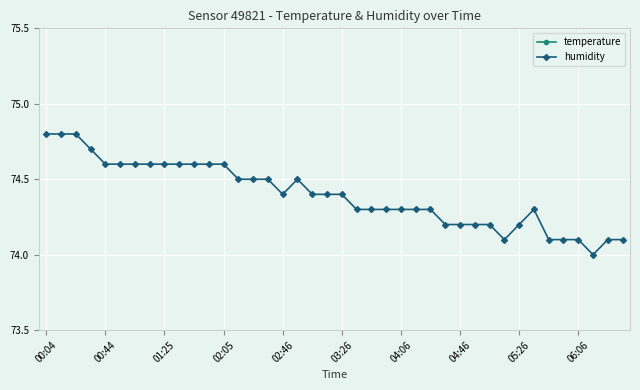

Reading left to right, what are all the values shown in this chart?

temperature: 20.9	20.9	20.9	20.8	20.8	20.8	20.8	20.8	20.8	20.8	20.8	20.8	20.8	20.7	20.8	20.8	20.7	20.7	20.7	20.7	20.7	20.7	20.7	20.7	20.7	20.7	20.7	20.7	20.7	20.7	20.7	20.6	20.7	20.6	20.7	20.6	20.6	20.6	20.7	20.7
humidity: 74.8	74.8	74.8	74.7	74.6	74.6	74.6	74.6	74.6	74.6	74.6	74.6	74.6	74.5	74.5	74.5	74.4	74.5	74.4	74.4	74.4	74.3	74.3	74.3	74.3	74.3	74.3	74.2	74.2	74.2	74.2	74.1	74.2	74.3	74.1	74.1	74.1	74.0	74.1	74.1